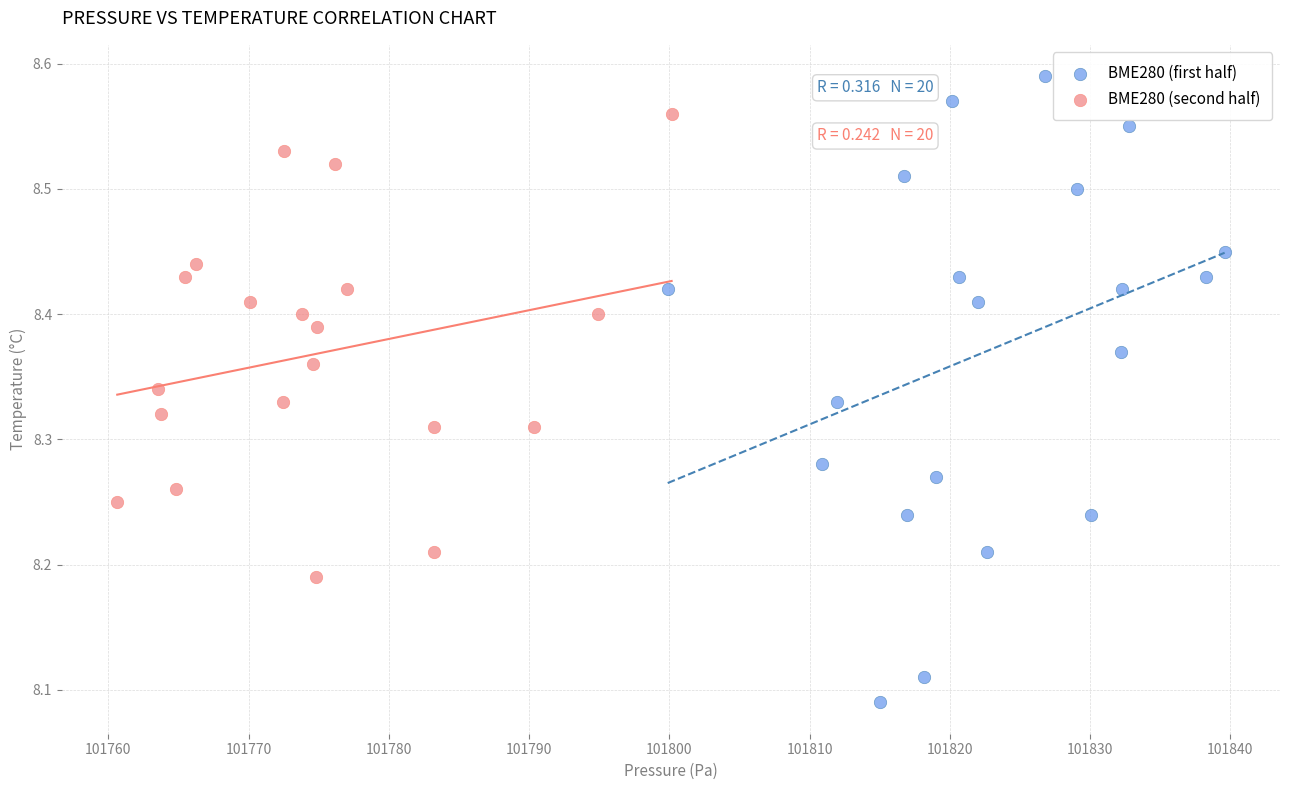

Which series reaches the maximum Y coordinate?

BME280 (first half)